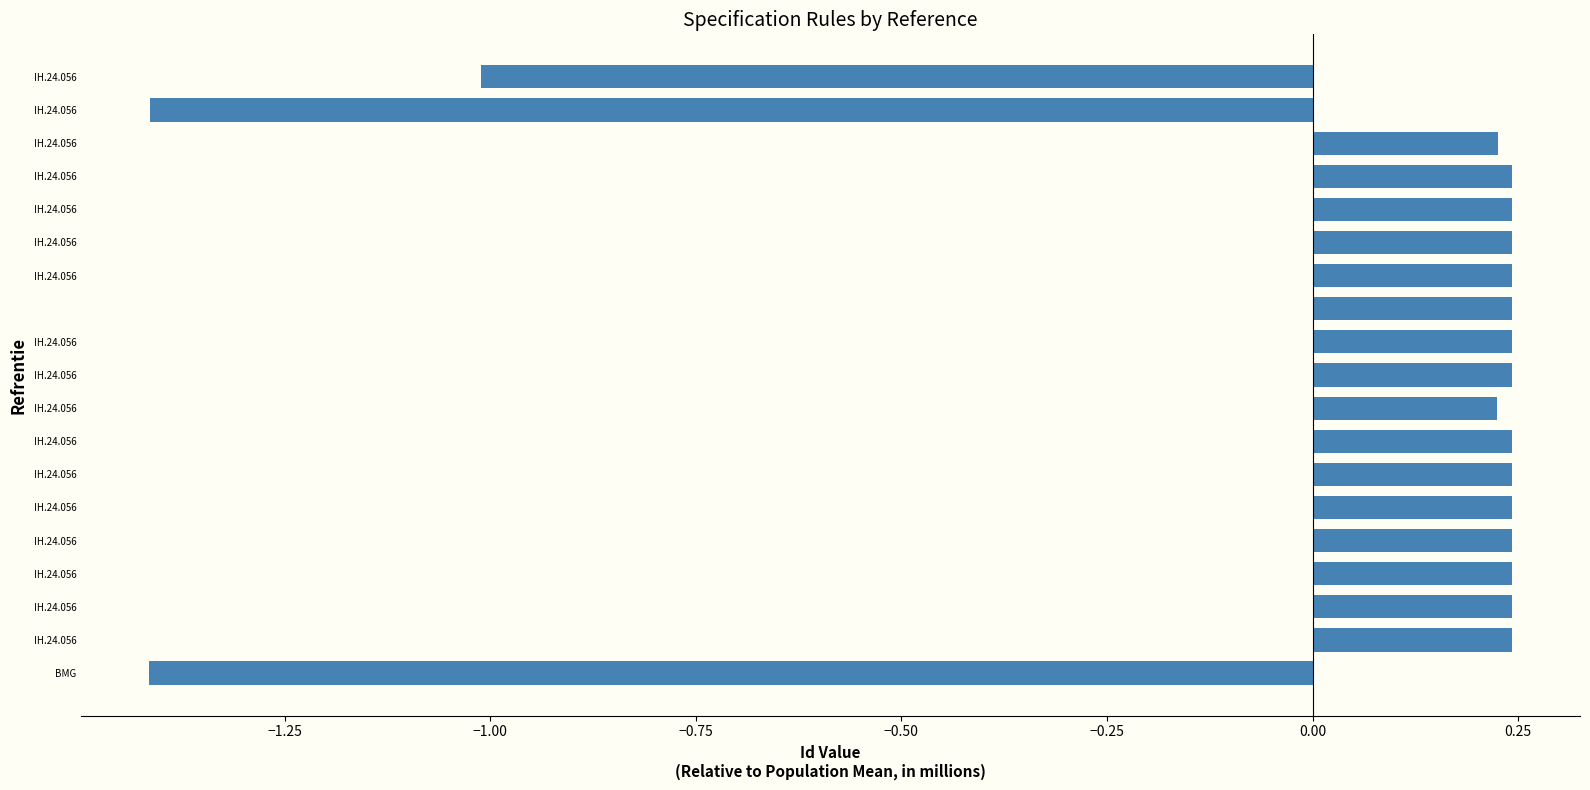

Count the values in the range 0 to 1.

16